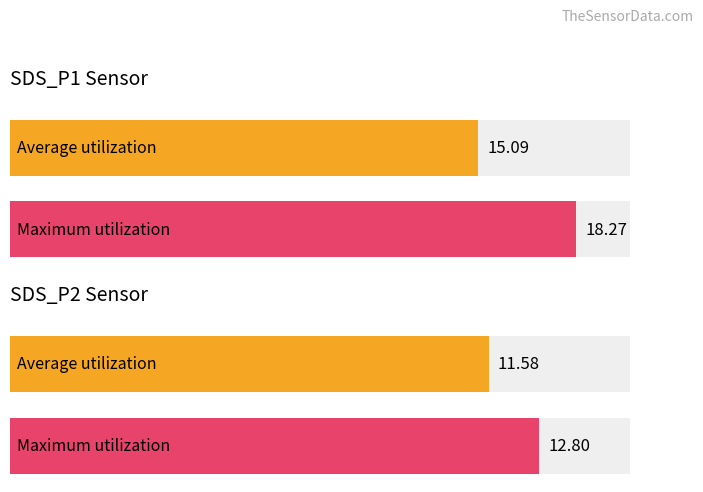

The value of Average utilization at SDS_P2 is 4.5. True or false?

False